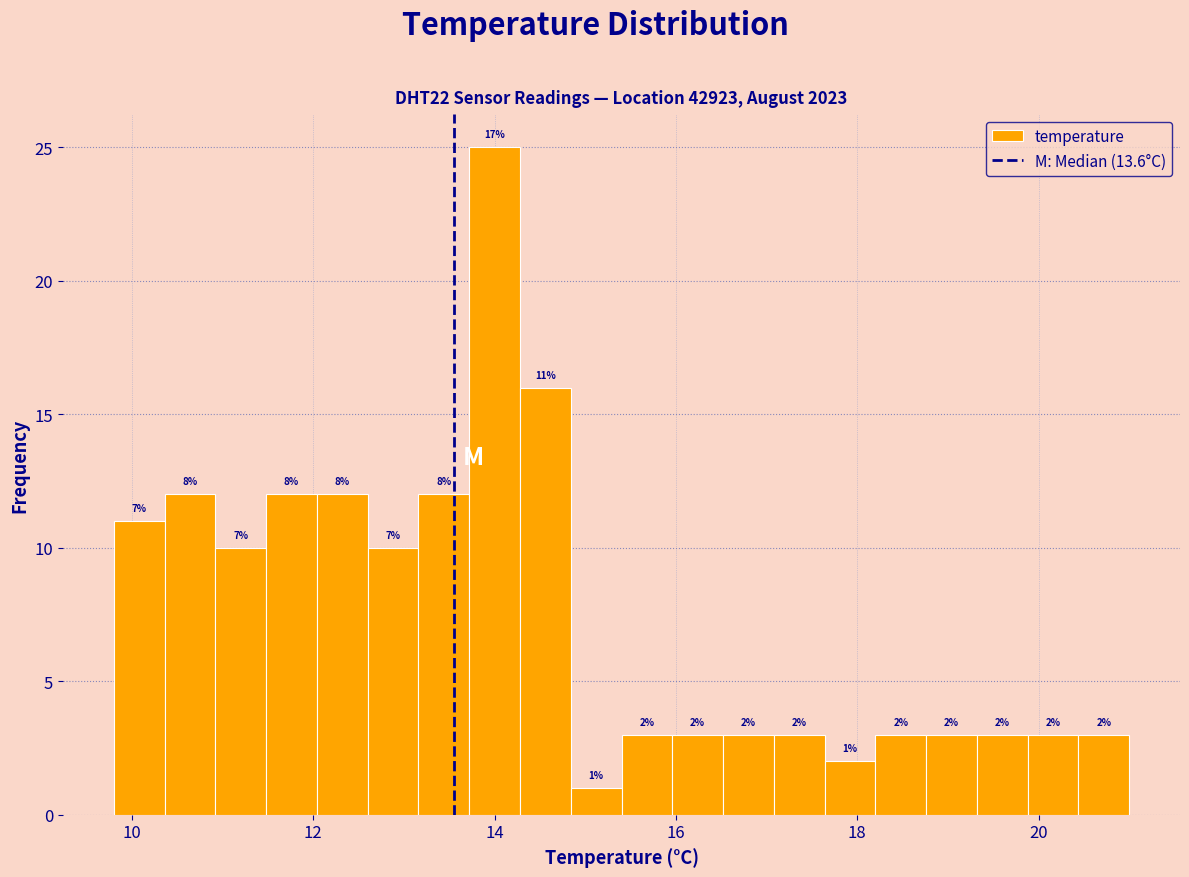

Read against the x-axis, roughly where is the centre of the tallest bar?

14.0